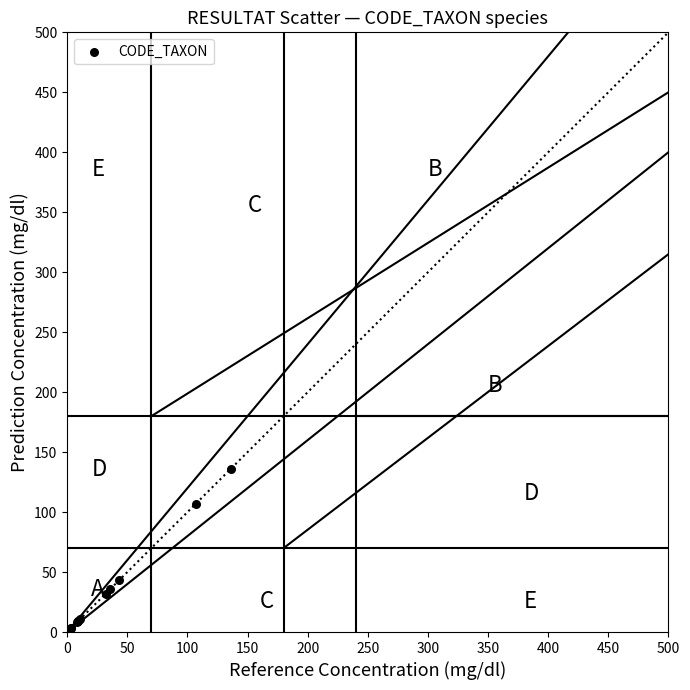

What Y value in the scatter plot is closest to 68?

43